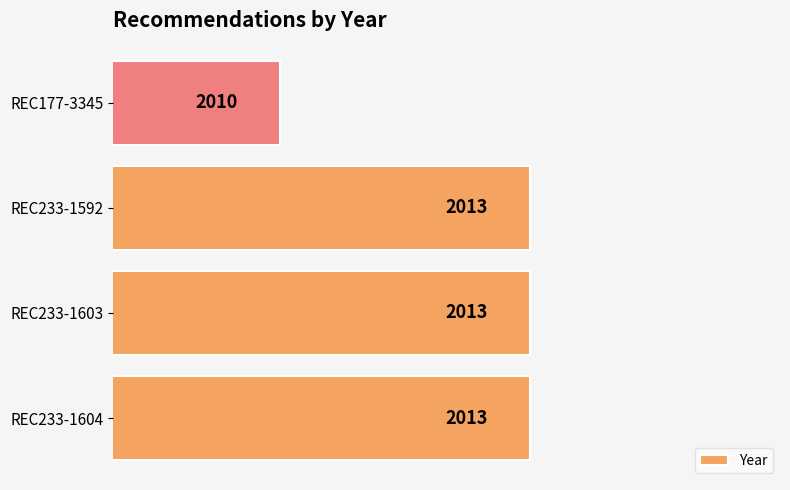

What is the sum of all values?

8049